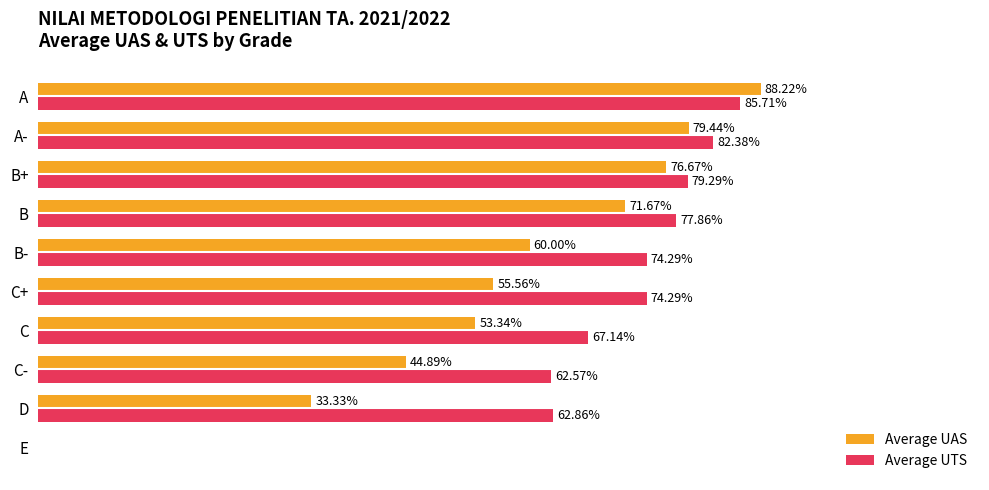

Which series has the largest total across all categories?

Average UTS